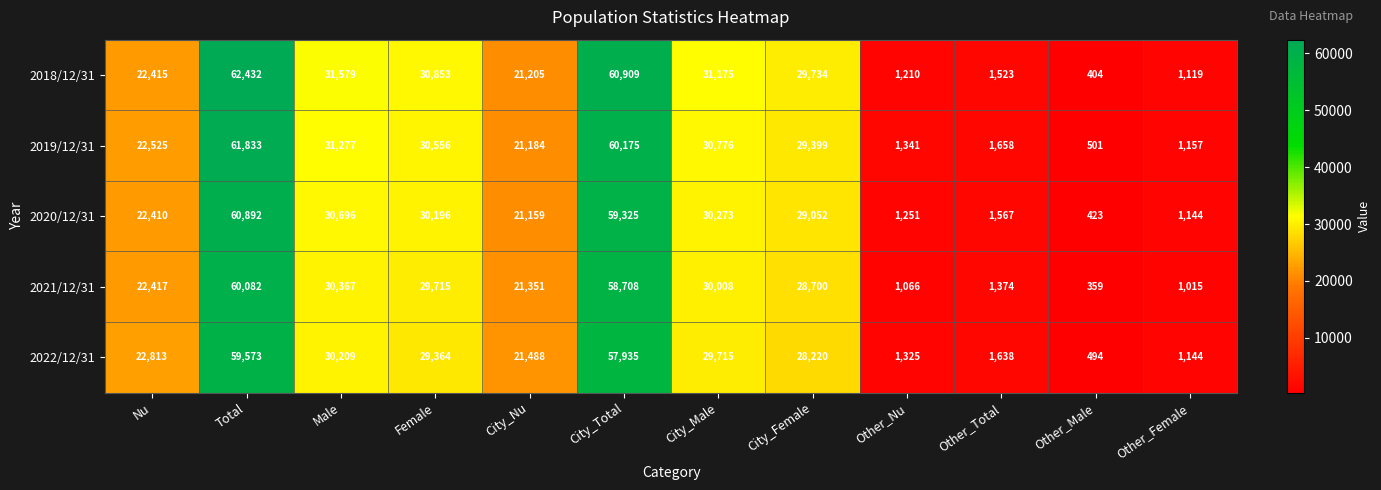

Which series changed the most between Male and City_Female?

2022/12/31